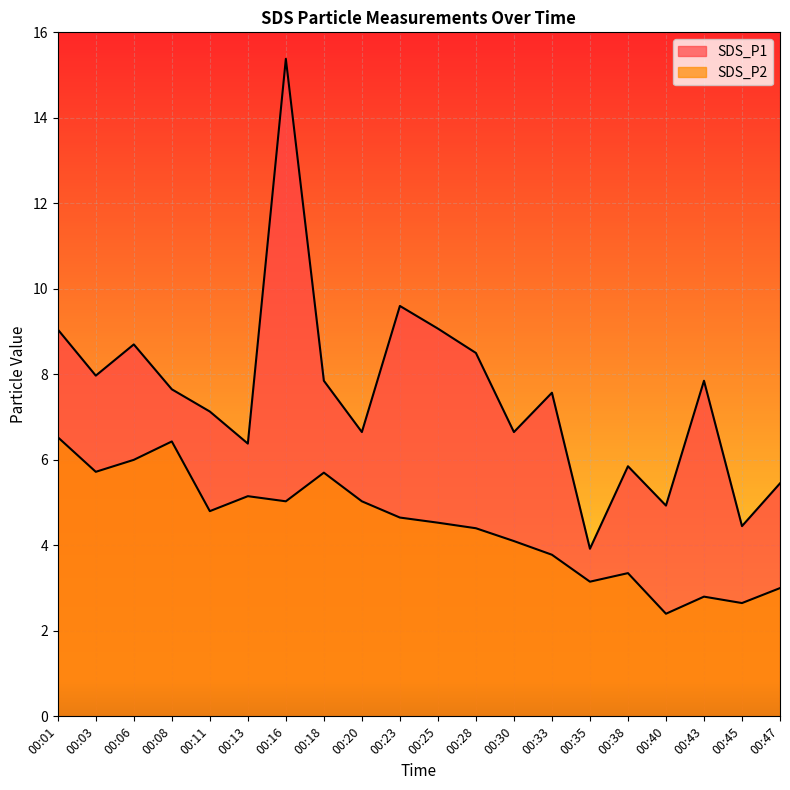

At how many categories does at least one series exceed 8?

6